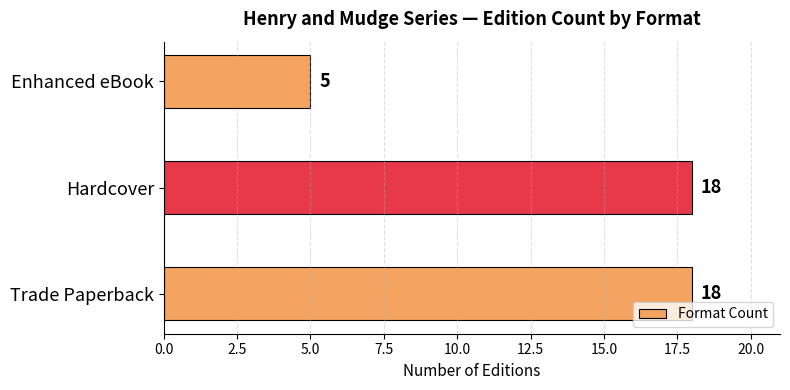

How many bars are there in total?

3